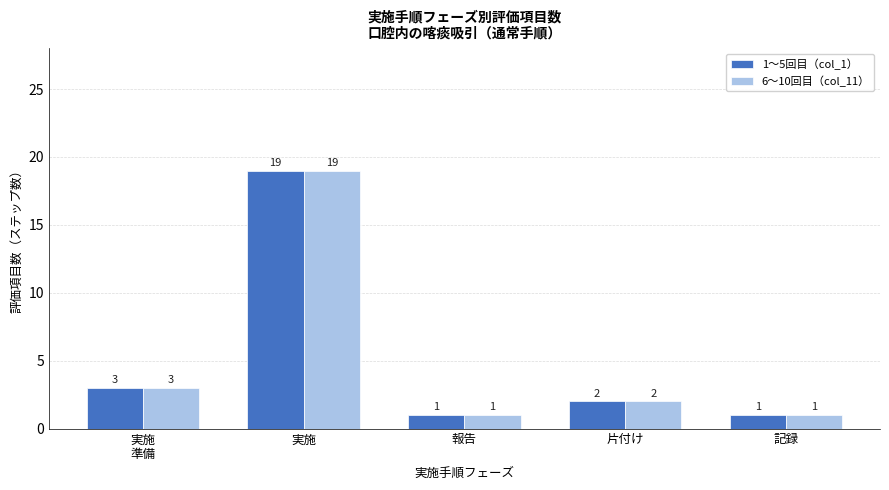

At which label does 1〜5回目（col_1） first exceed 2?

実施
準備